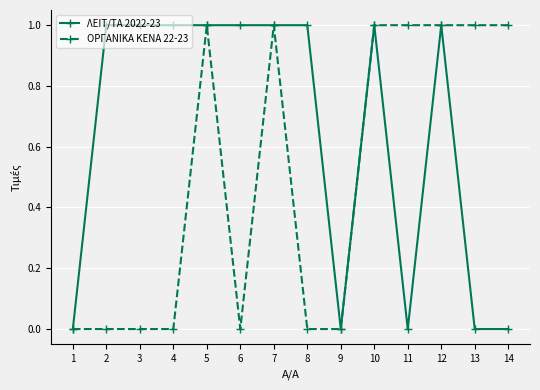

Which series changed the most between 3 and 7?

ΟΡΓΑΝΙΚΑ ΚΕΝΑ 22-23